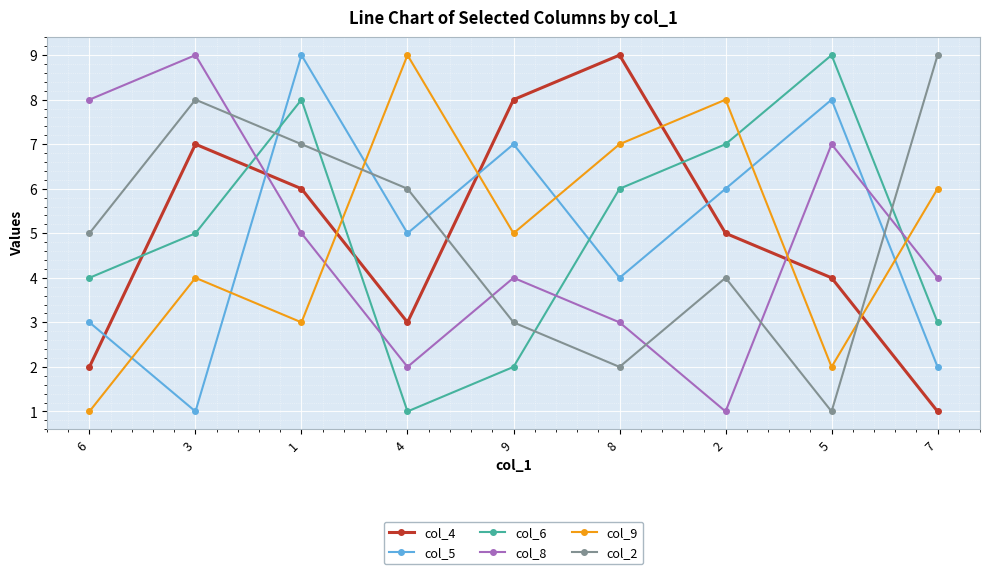

List the labels in order of col_6 value, largest first.

5, 1, 2, 8, 3, 6, 7, 9, 4